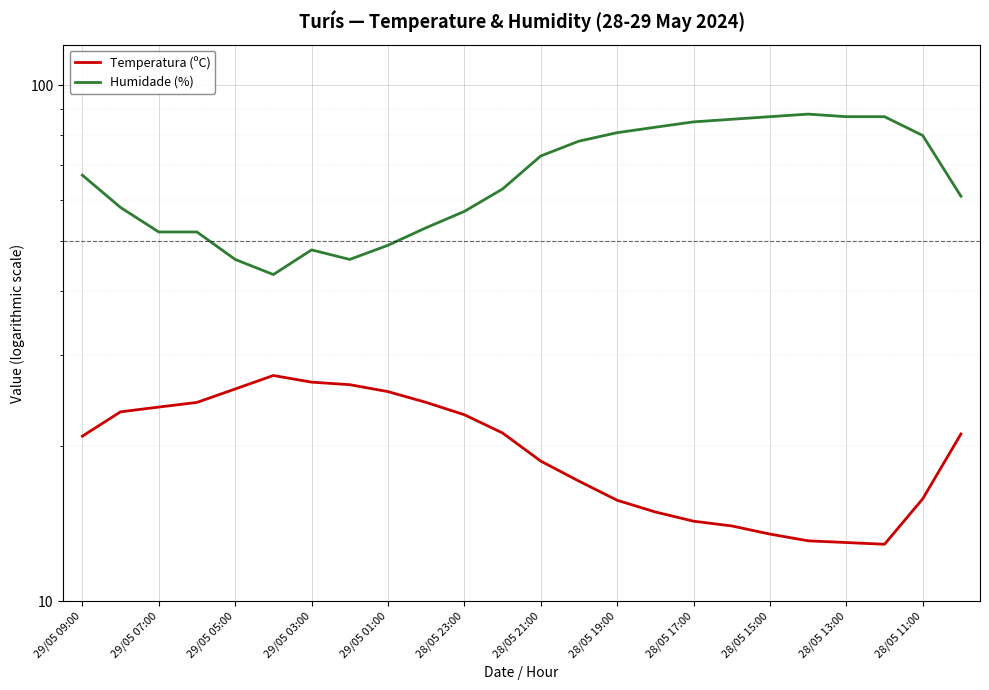

True or false: Temperatura (ºC) and Humidade (%) cross at least once.

False